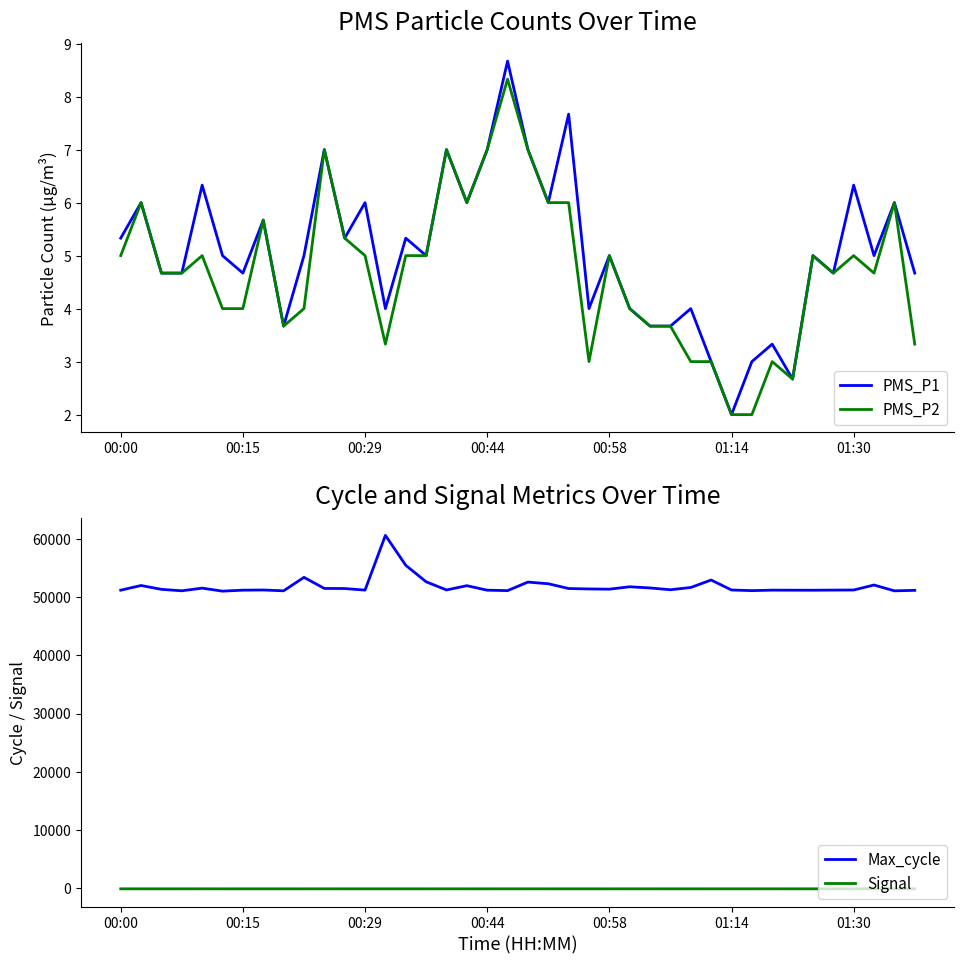

Which has a higher value, 39 or 26?

39